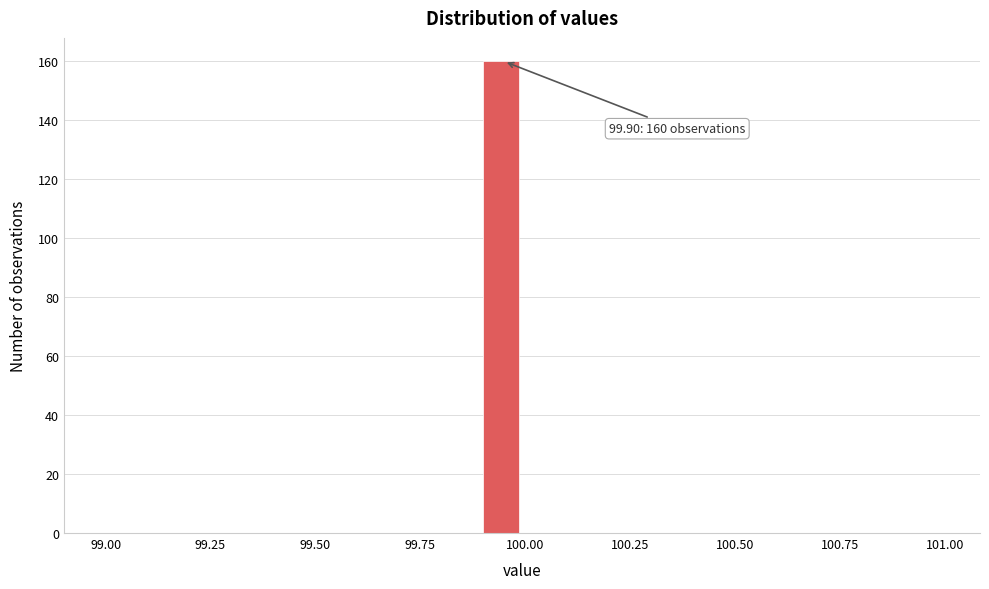

Around what value on the x-axis is the tallest bar? Give the approximate position of its centre, as read against the axis.

99.95